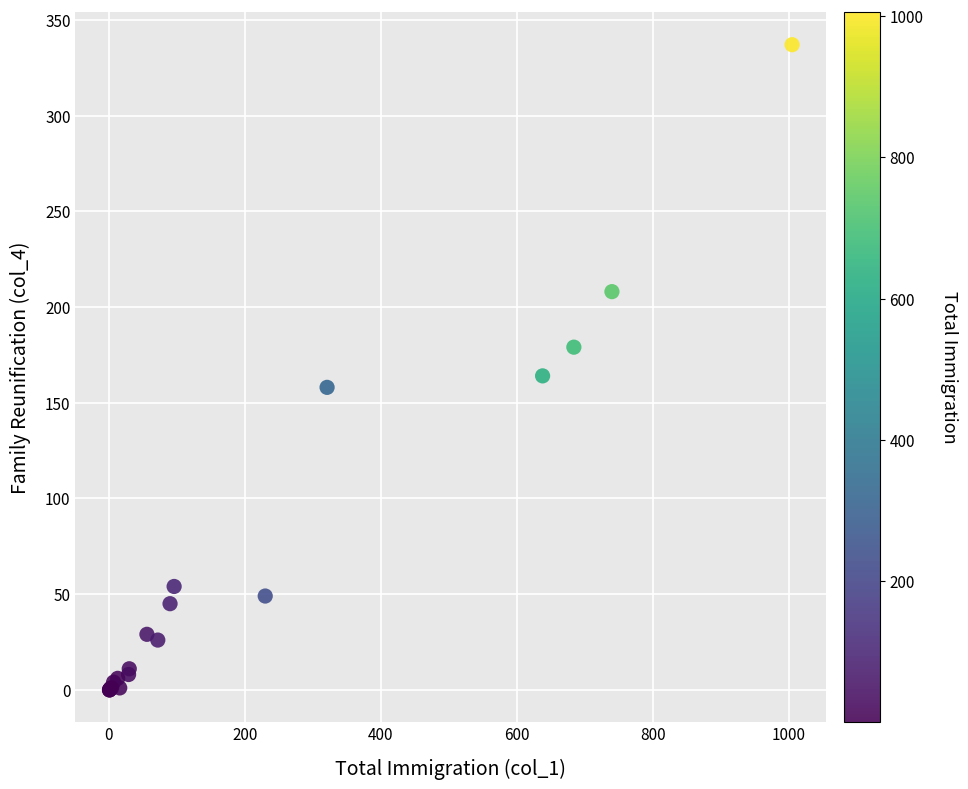

What Y value in the scatter plot is closest to 168?

164